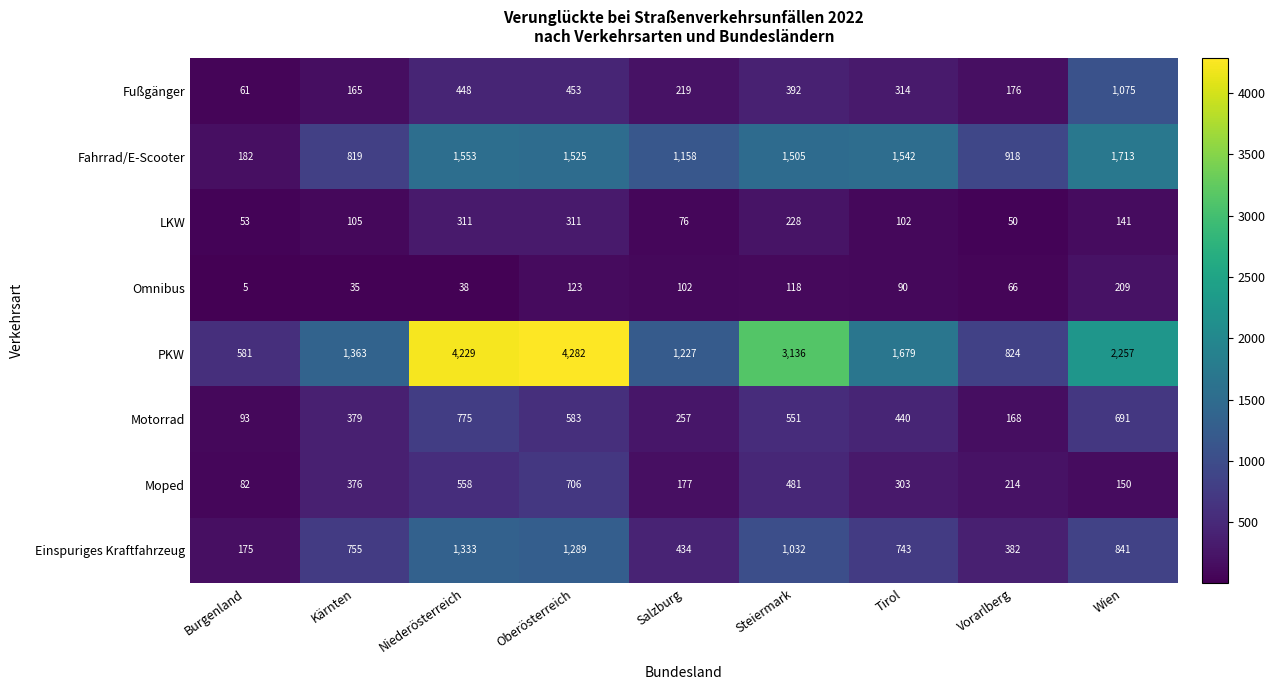

Rank the series at Tirol from highest to lowest value.

PKW, Fahrrad/E-Scooter, Einspuriges Kraftfahrzeug, Motorrad, Fußgänger, Moped, LKW, Omnibus